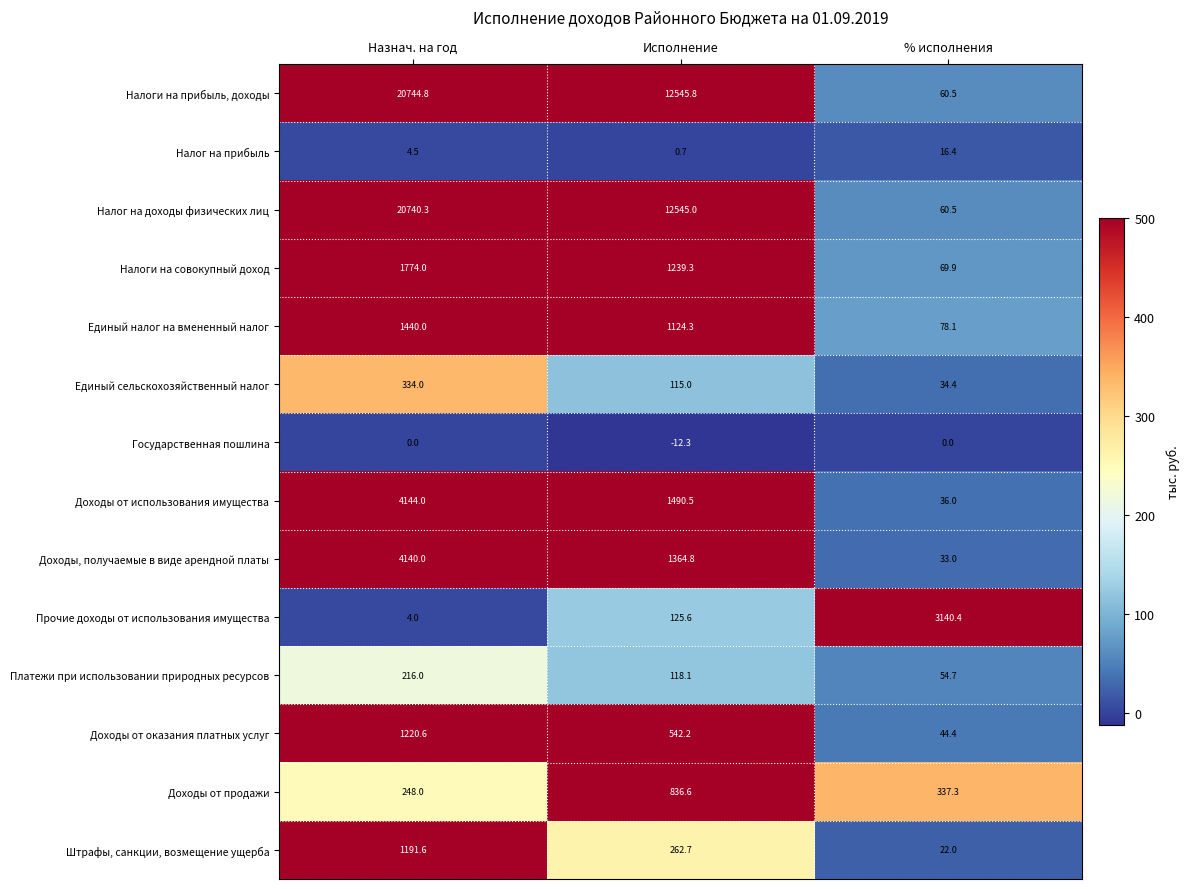

What value does the Единый сельскохозяйственный налог series have at % исполнения?

34.4